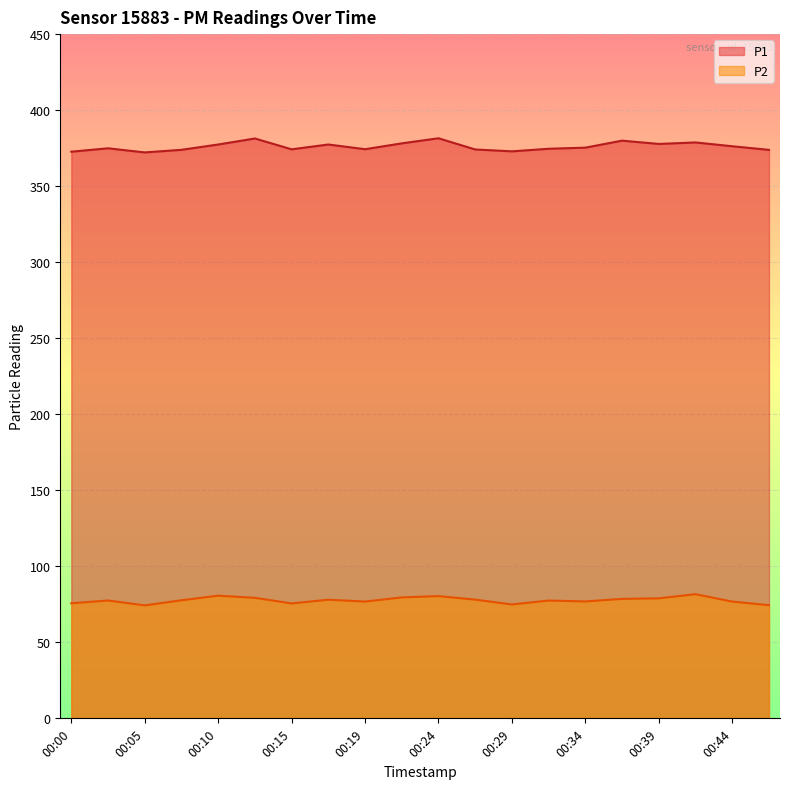

What is the value of the P1 point at the 7th from the left?

374.2